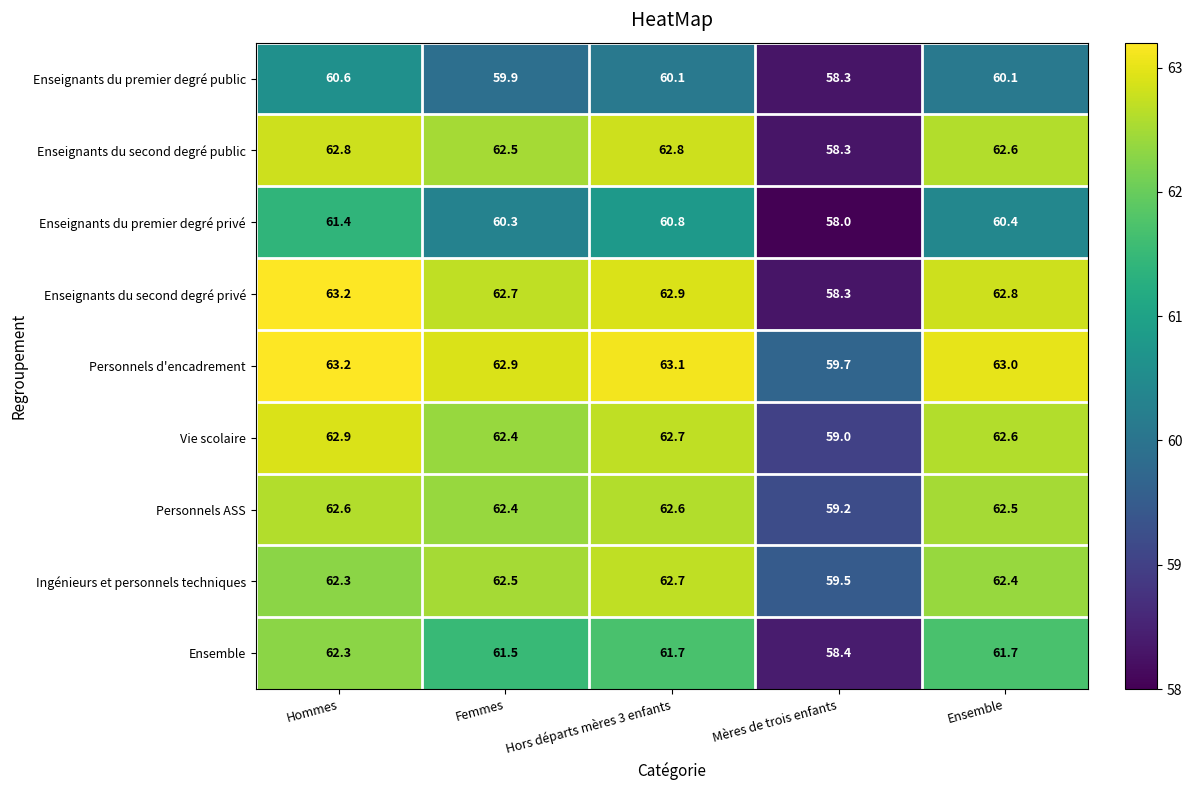

Which series has the widest spread of values?

Enseignants du second degré privé